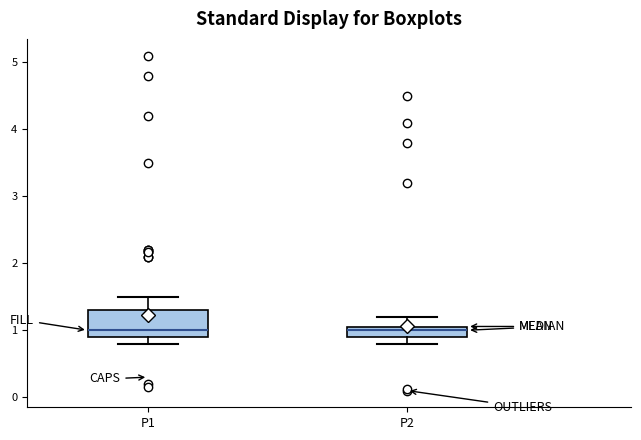

Reading left to right, transcribe this box plot: for each box, give where its median line is, the range the box spans, and where its two whiskers end, as read against the y-axis. The values are not printed on the chart, so give them approximately, as read against the axis.

P1: median 1.0, box 0.9 to 1.3, whiskers 0.8 to 1.5
P2: median 1.0, box 0.9 to 1.1, whiskers 0.8 to 1.2